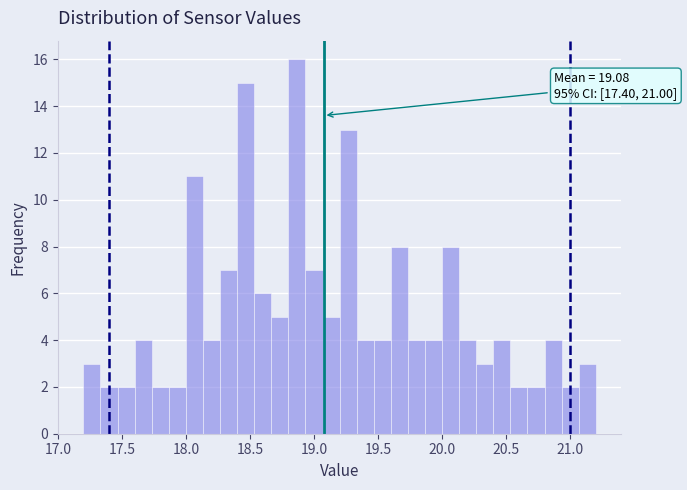

Around what value on the x-axis is the tallest bar? Give the approximate position of its centre, as read against the axis.

18.85